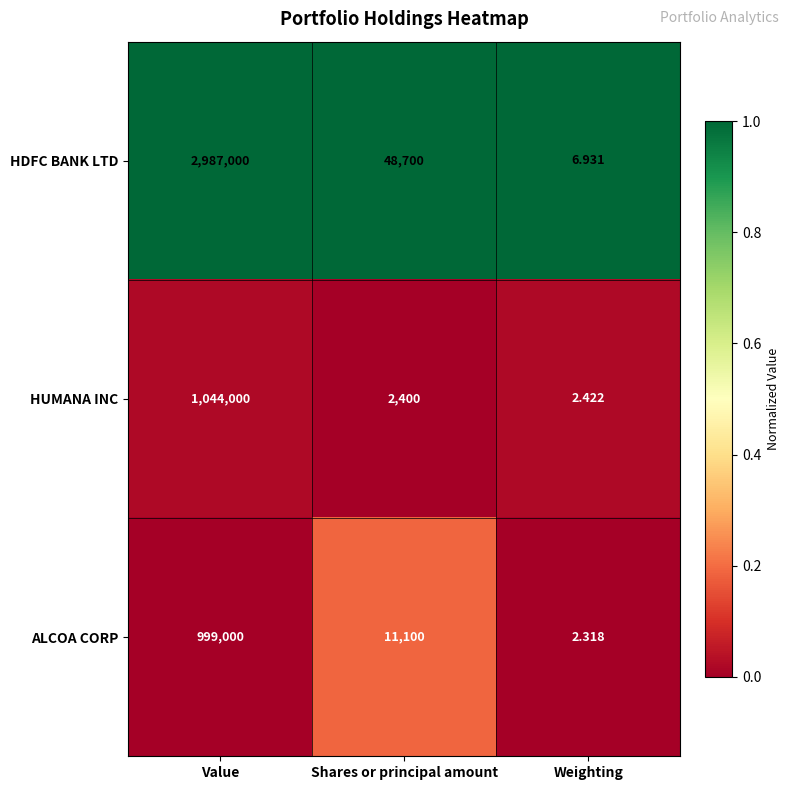

Which series has the largest total across all categories?

HDFC BANK LTD